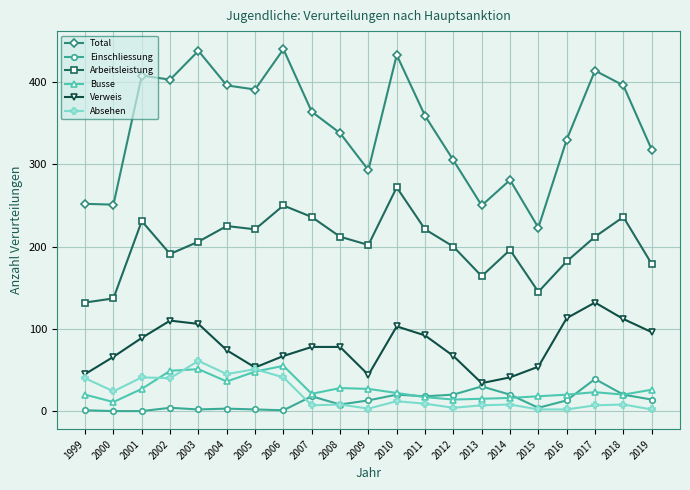

True or false: Einschliessung and Verweis cross at least once.

False